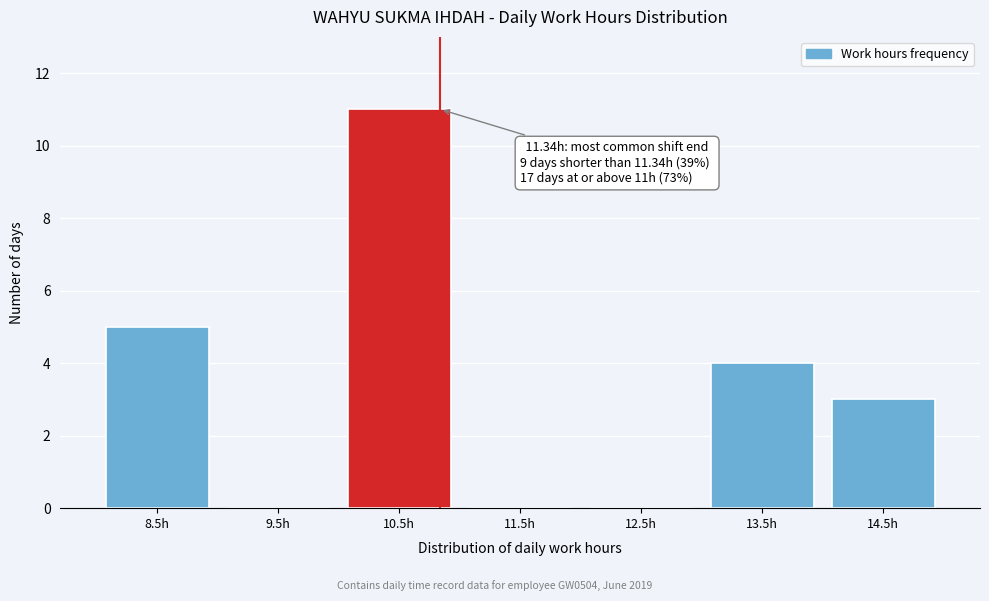

Reading left to right, list all the values displayed in this chart.

8.5h=5	9.5h=0	10.5h=11	11.5h=0	12.5h=0	13.5h=4	14.5h=3